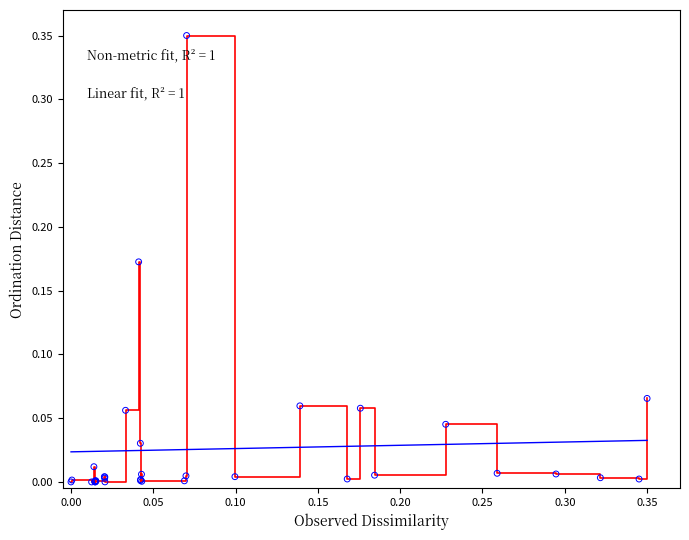

How many lines are shown in the chart?

2